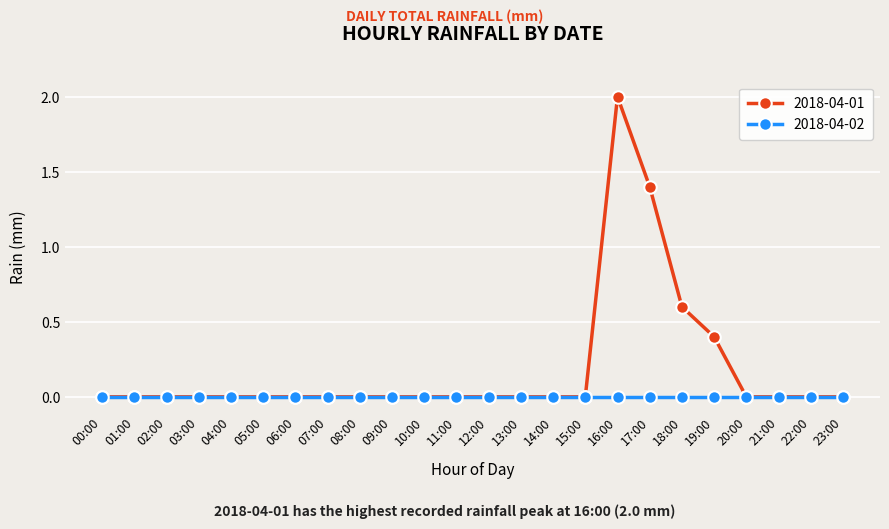

How many series are shown in this chart?

2